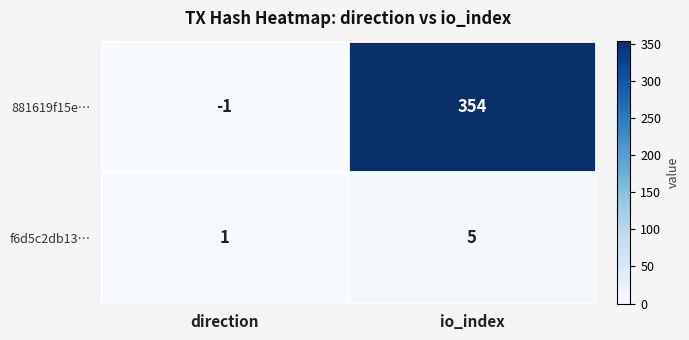

Which label corresponds to the largest value in the chart?

io_index